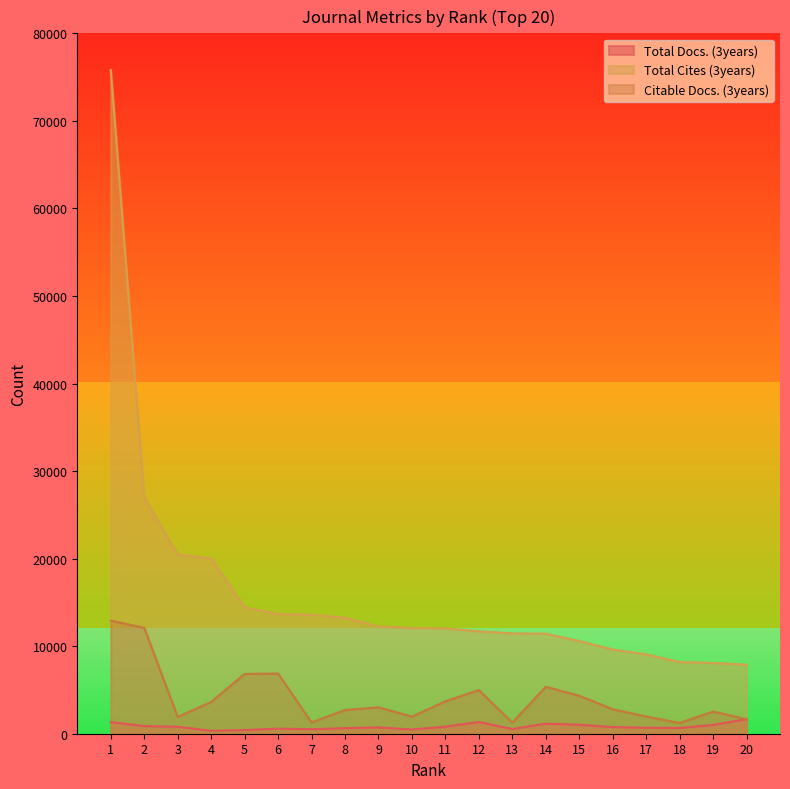

At how many categories does at least one series exceed 71249?

1